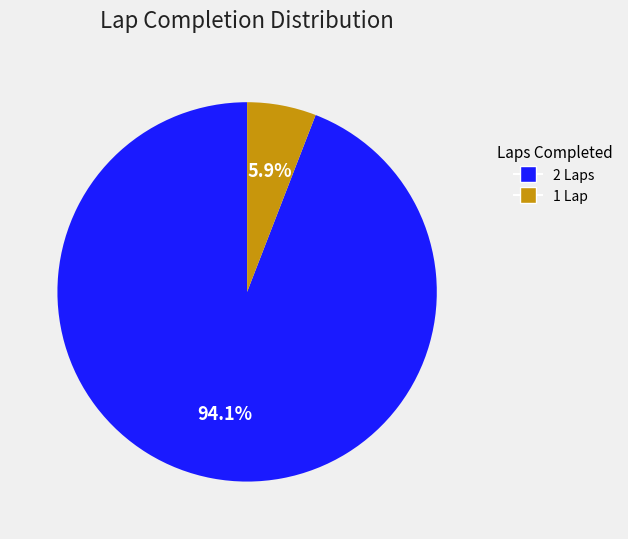

Is there any slice that represents more than half of the pie?

Yes